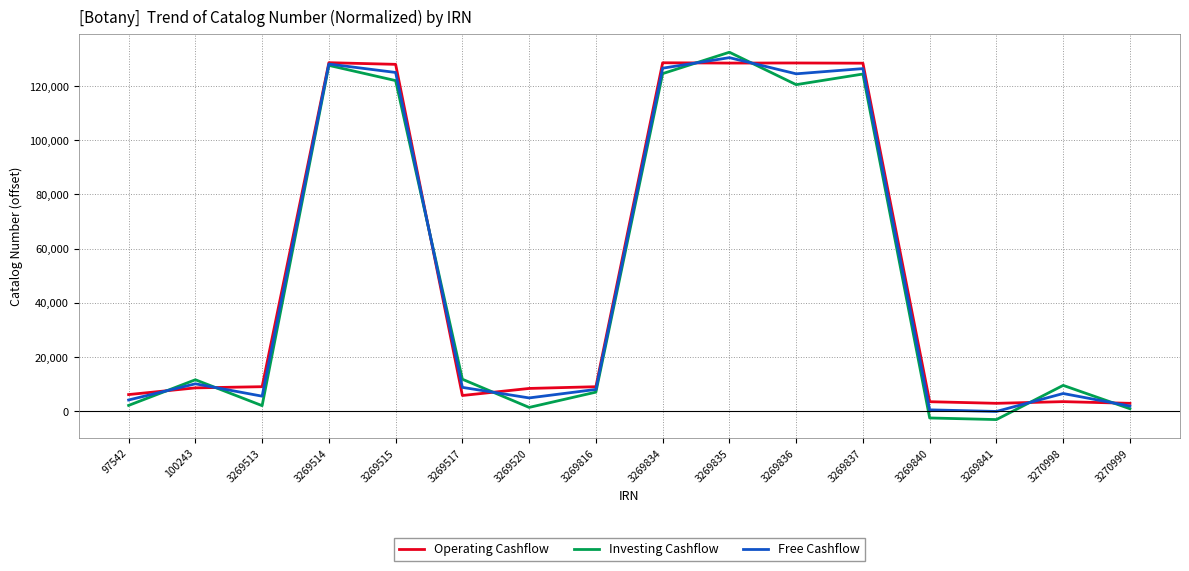

Is the value of Investing Cashflow at 97542 greater than the value of Free Cashflow at 3270998?

No